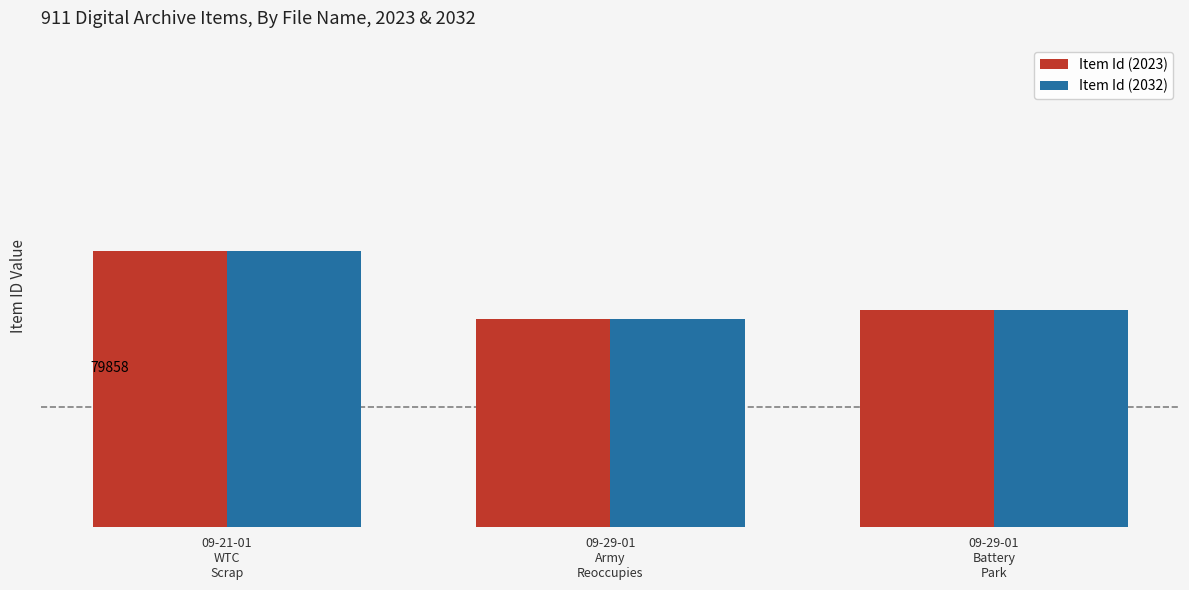

What is the approximate value of Item Id (2023) at 09-29-01
Army
Reoccupies?

79745